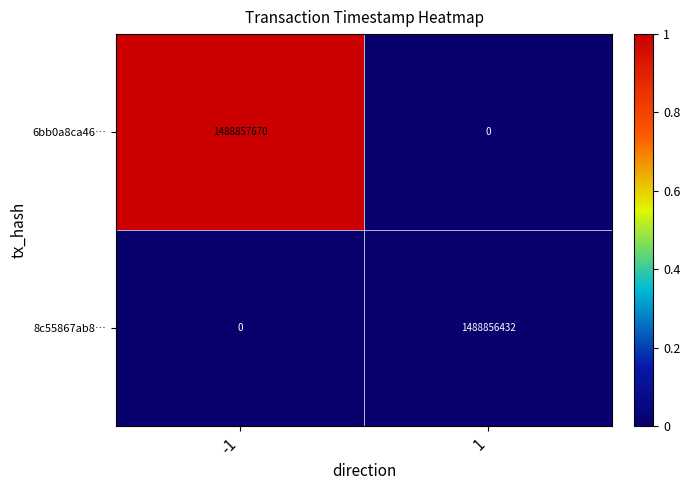

What is the highest value of the 6bb0a8ca46… series?

1488857670